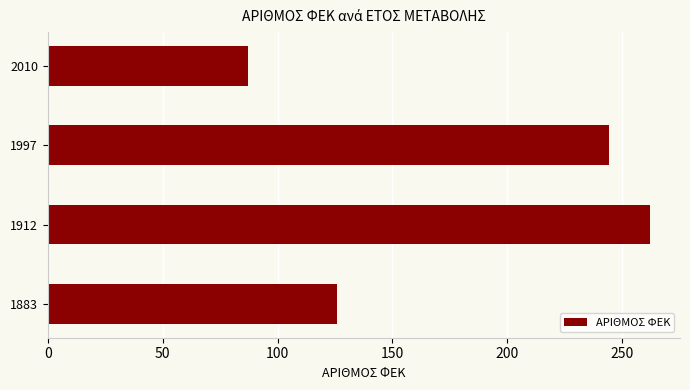

The value at 1883 is 126. True or false?

True